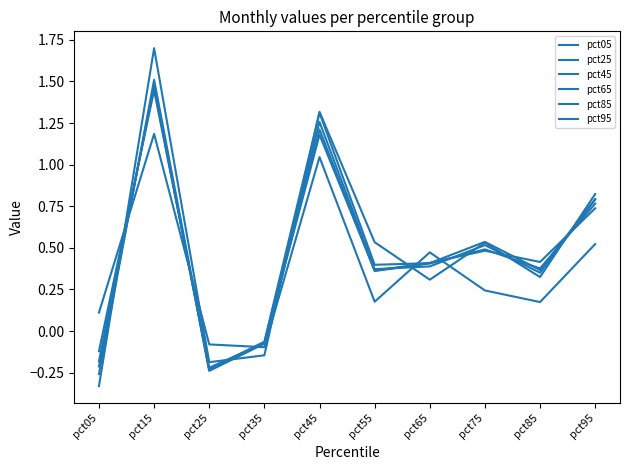

Does the chart display data point markers on the line(s)?

No